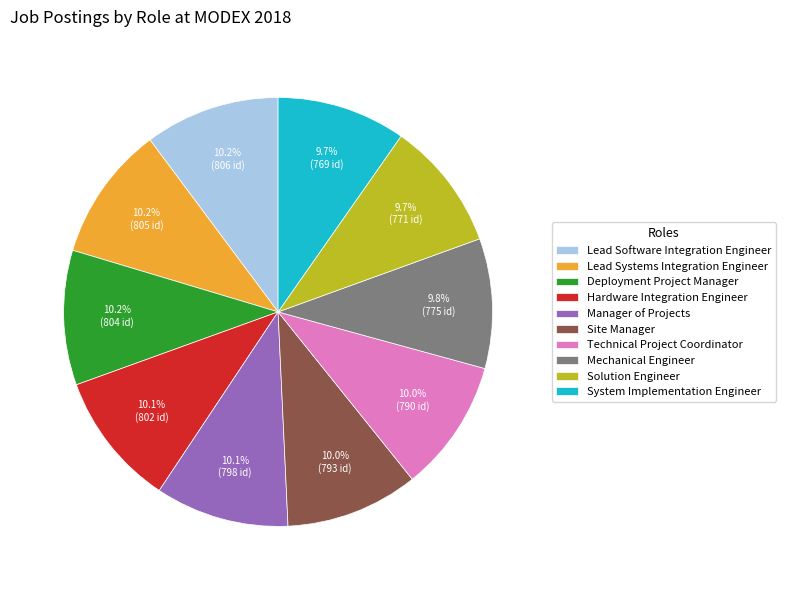

True or false: Lead Software Integration Engineer accounts for 21% of the total.

False